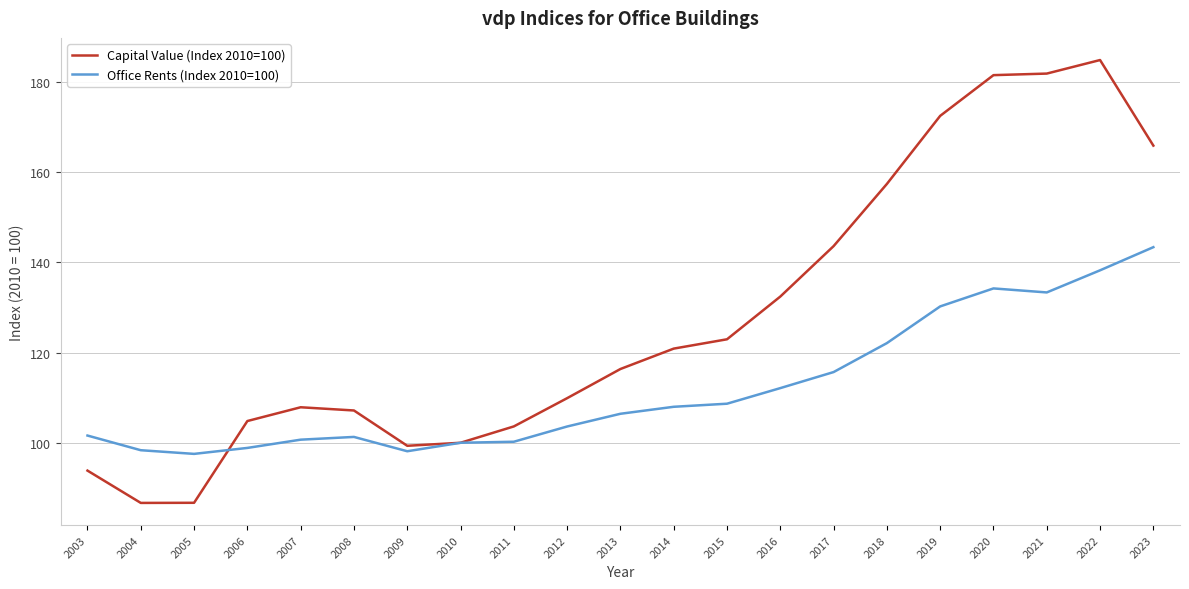

List the series in order of their overall mean, lowest first.

Office Rents (Index 2010=100), Capital Value (Index 2010=100)